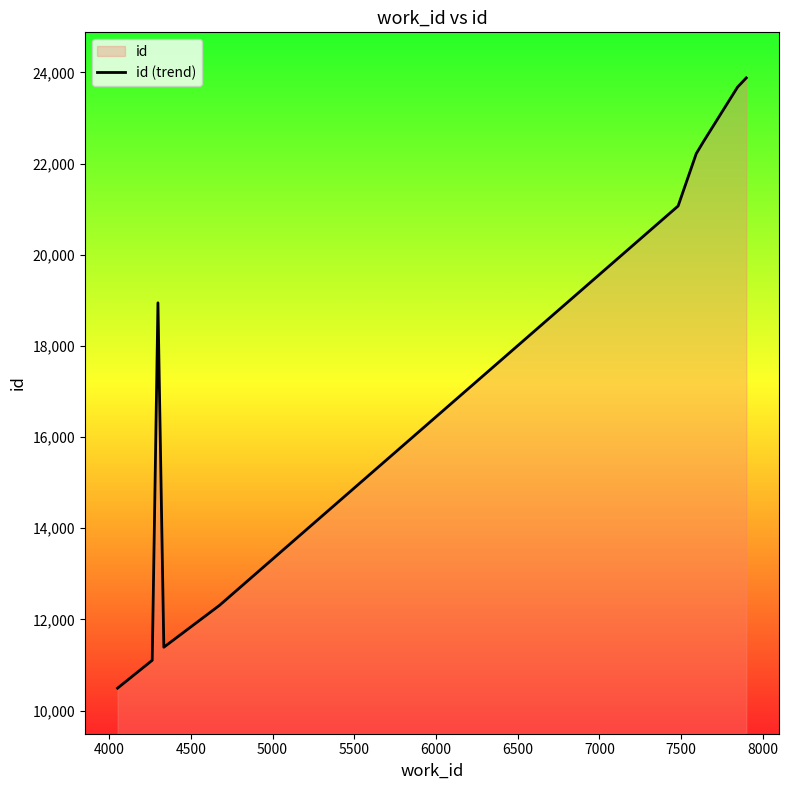

What is the greatest value displayed?

23881